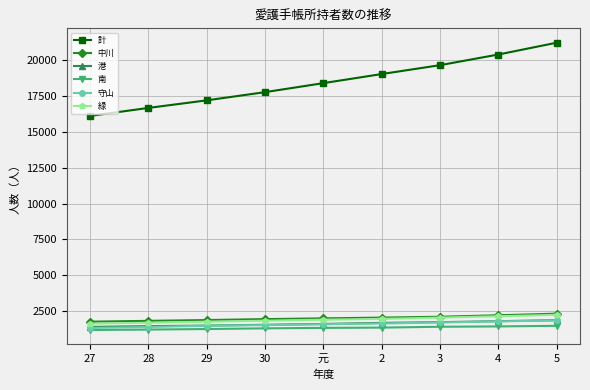

Is the value of 守山 at 元 greater than the value of 中川 at 元?

No